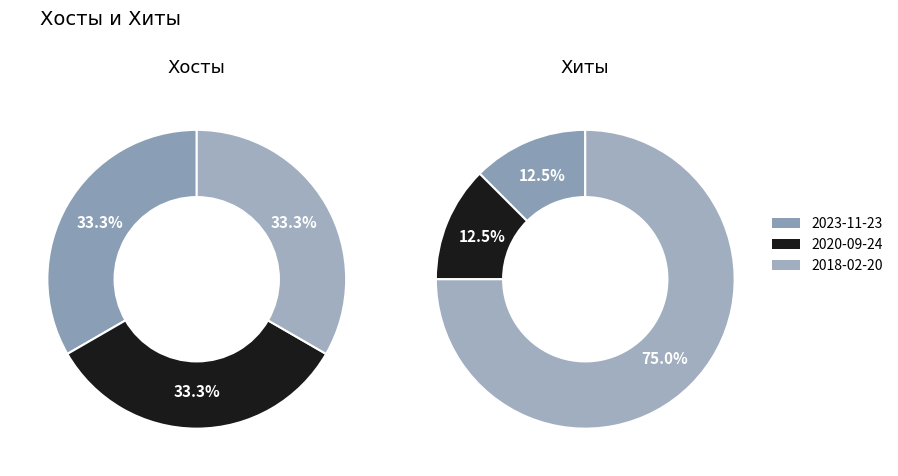

Is there any slice that represents more than half of the pie?

No